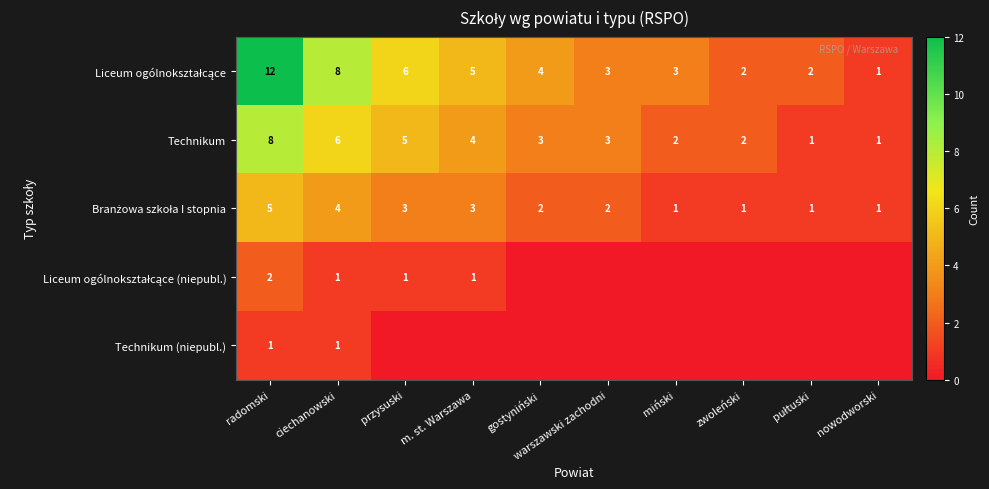

What is the maximum value shown in the chart?

12